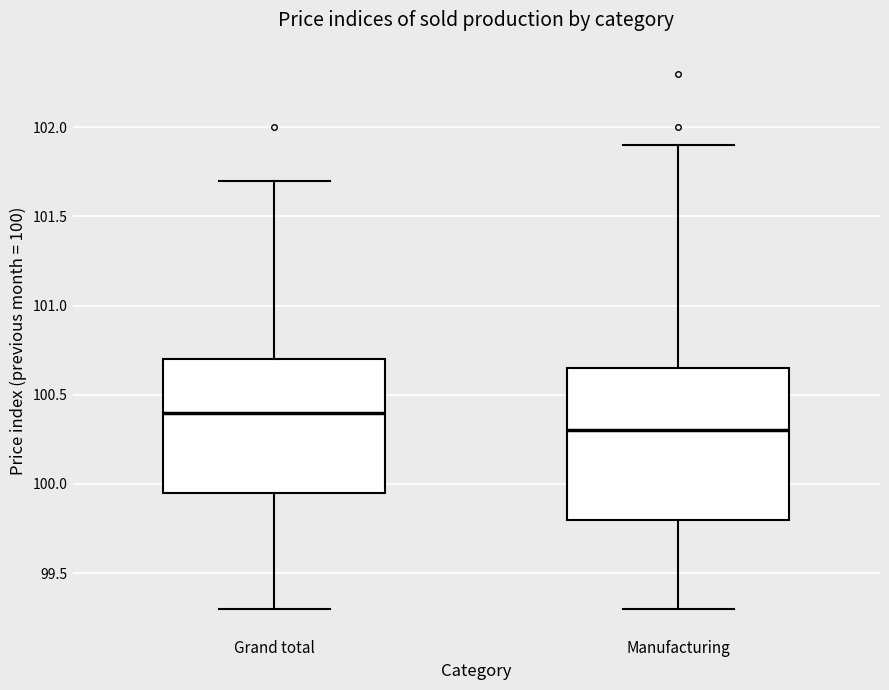

Reading left to right, read every box against the y-axis: the position of its median line, the range the box covers, and the ends of its whiskers. The values are not printed on the chart, so give them approximately, as read against the axis.

Grand total: median 100.40, box 99.95 to 100.70, whiskers 99.30 to 101.70
Manufacturing: median 100.30, box 99.80 to 100.65, whiskers 99.30 to 101.90